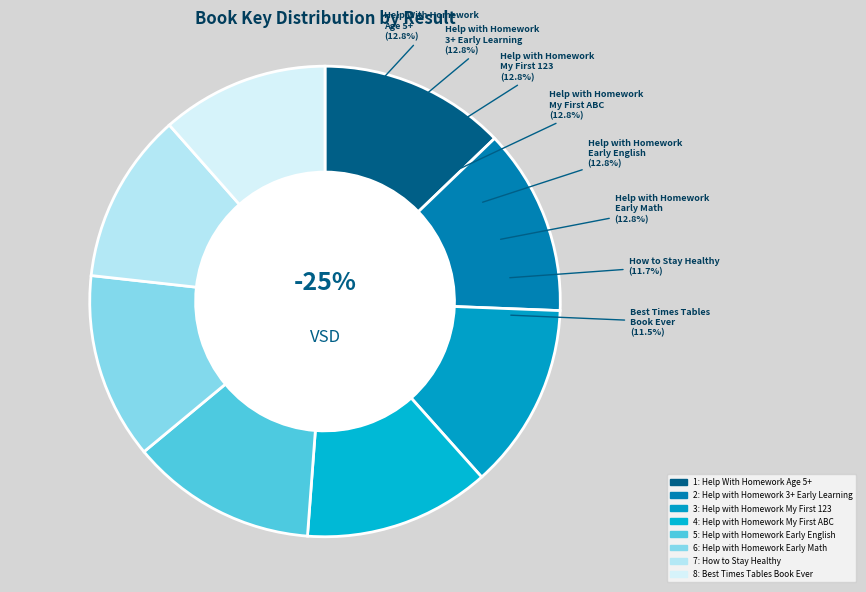

What is the total percentage of 5 and 4?

25.6%